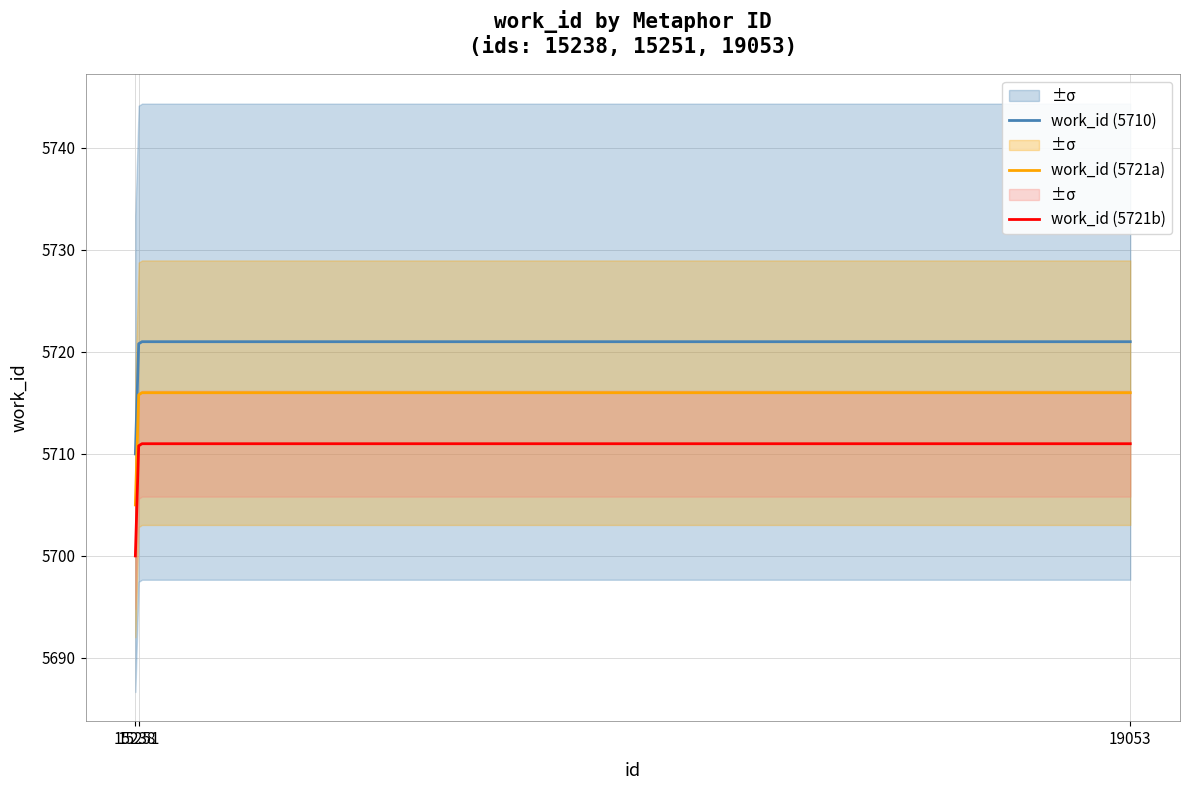

What is the value of the 1st point from the left?

5710